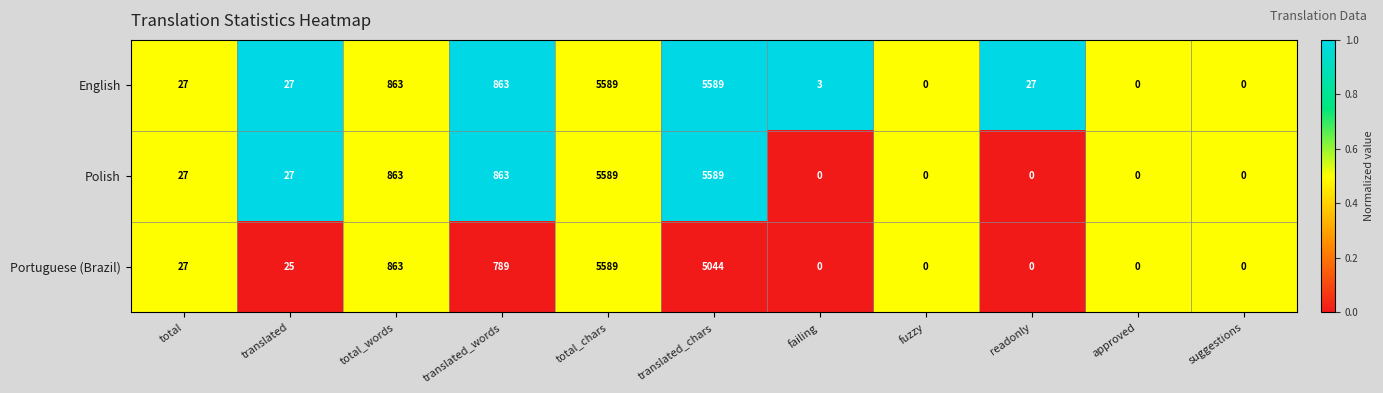

Which series has the largest total across all categories?

English